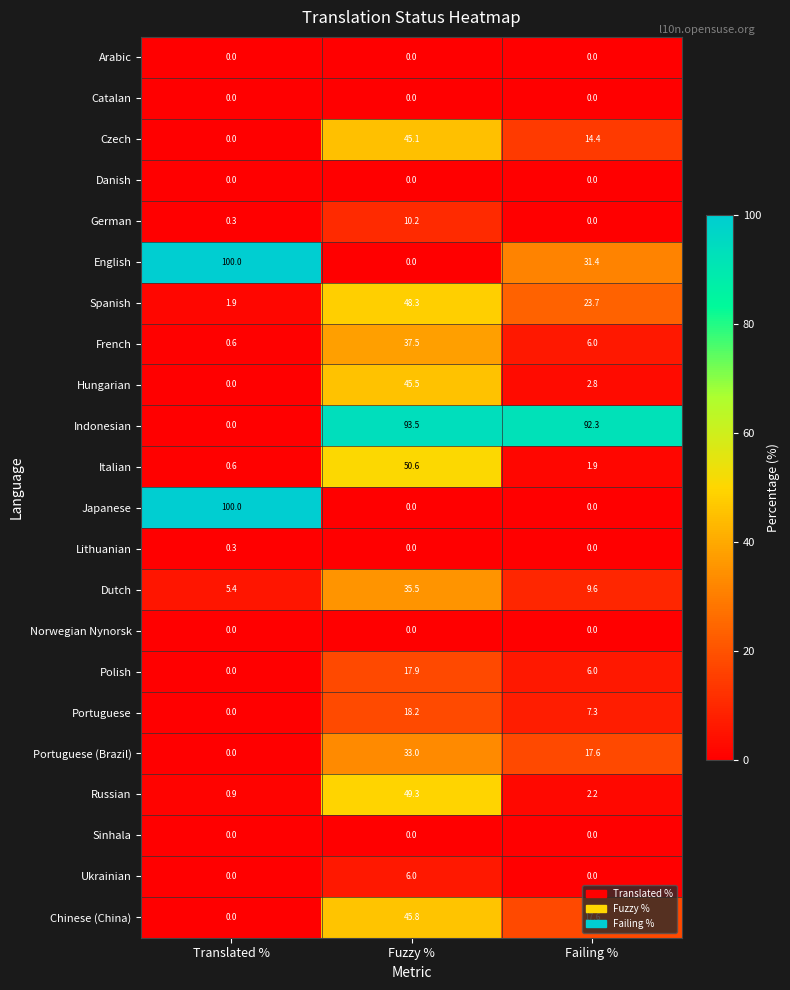

Rank the categories by Russian value from lowest to highest.

Translated %, Failing %, Fuzzy %